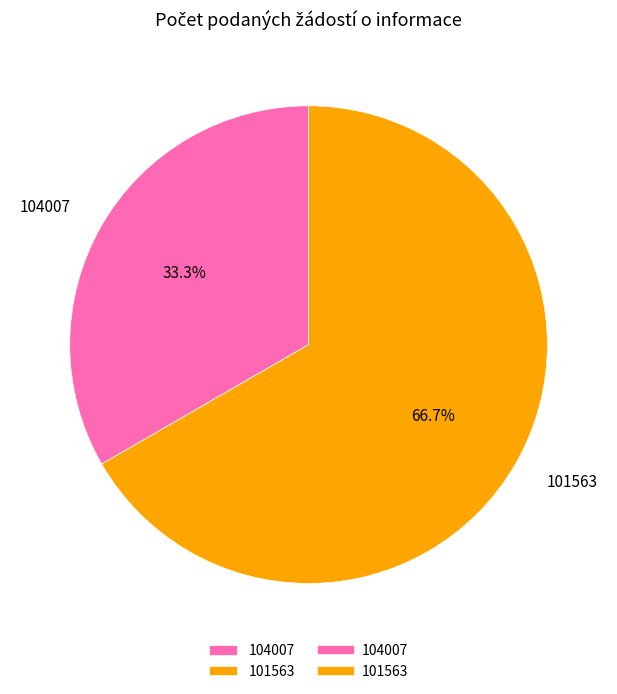

To the nearest percent, what is the difference between the largest and smallest slice percentages?

33%